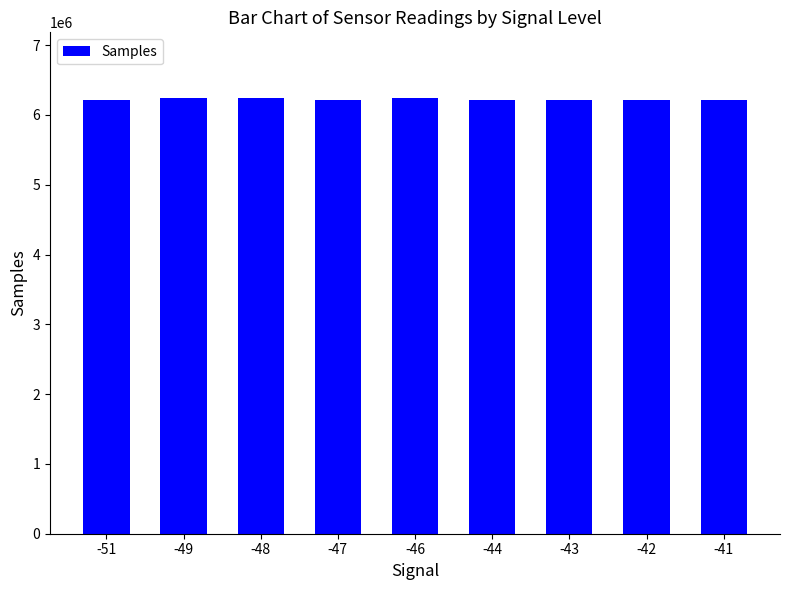

What is the approximate value at -43?

6220180